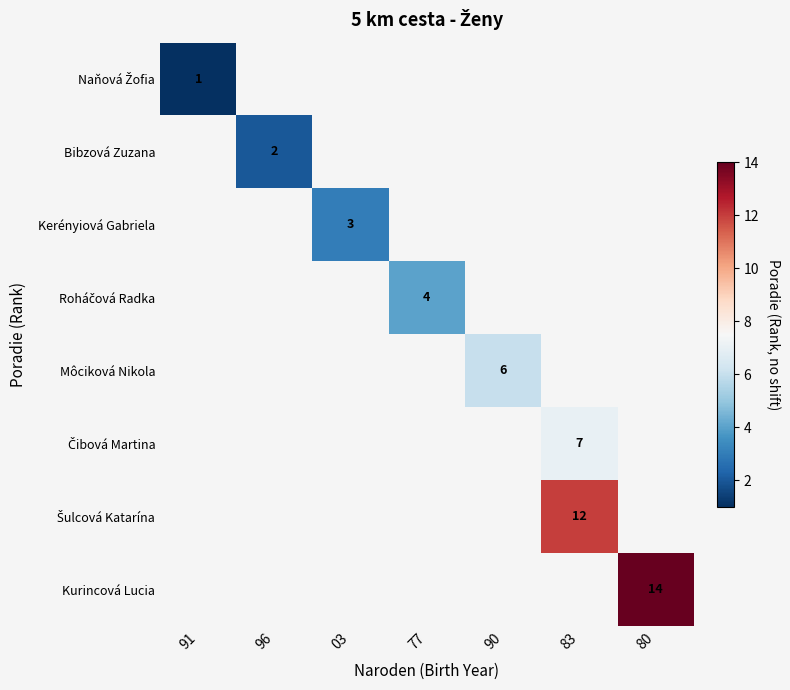

How many positive values does the Kerényiová Gabriela series have?

1